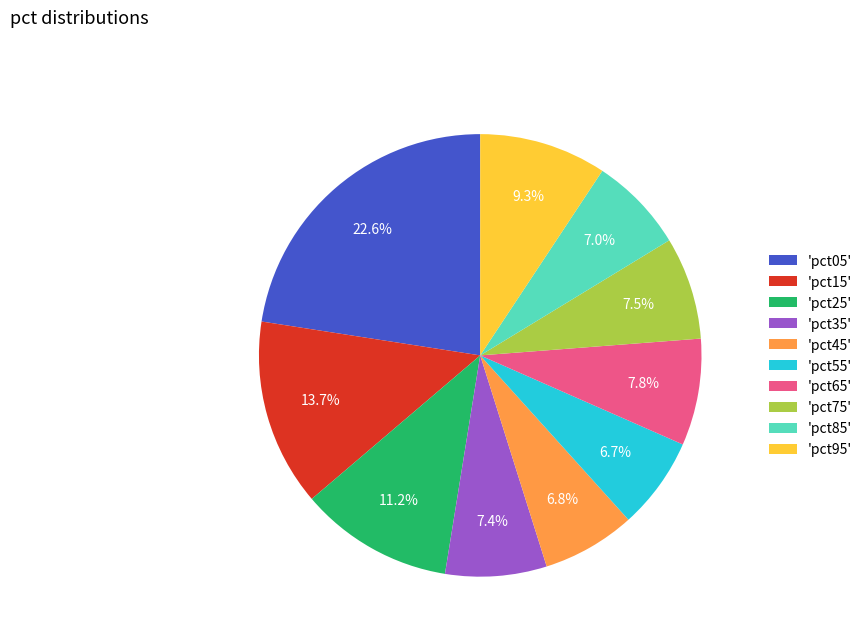

Count the number of slices in the pie.

10